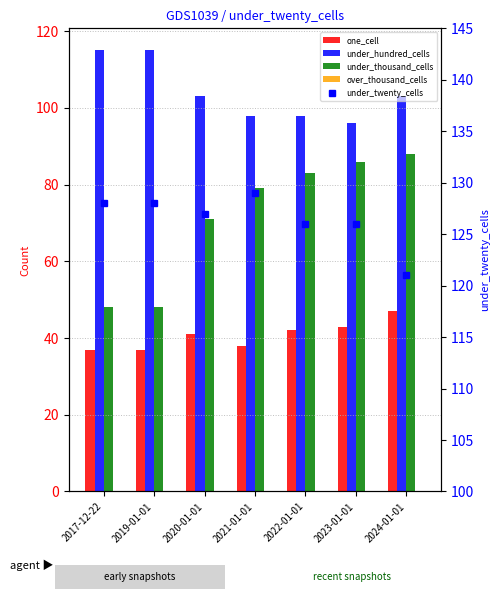

Which label corresponds to the smallest value in the chart?

2017-12-22